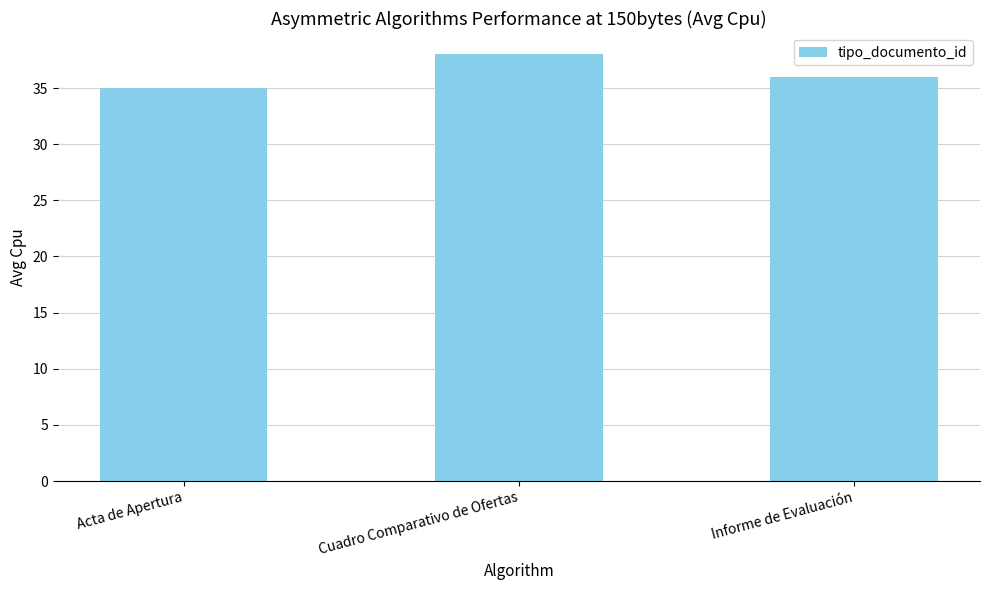

Count the values in the range 35 to 38.

3